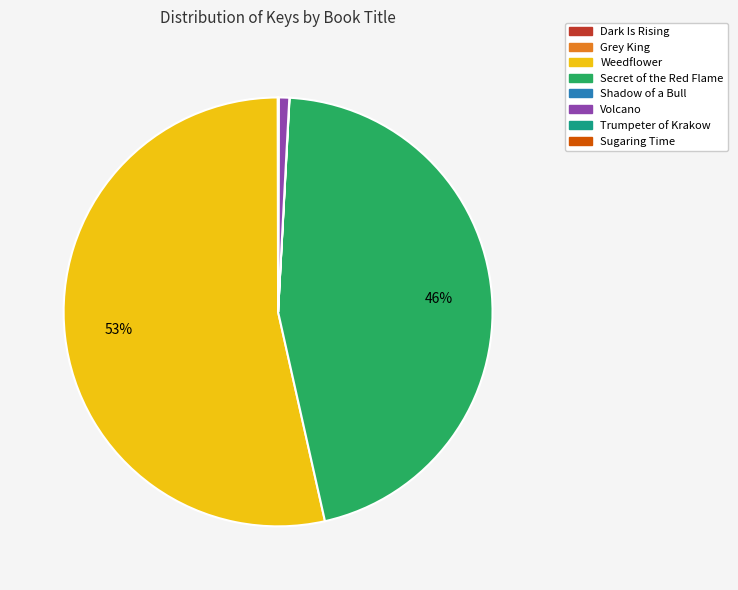

Does Weedflower represent more than half of the total?

Yes